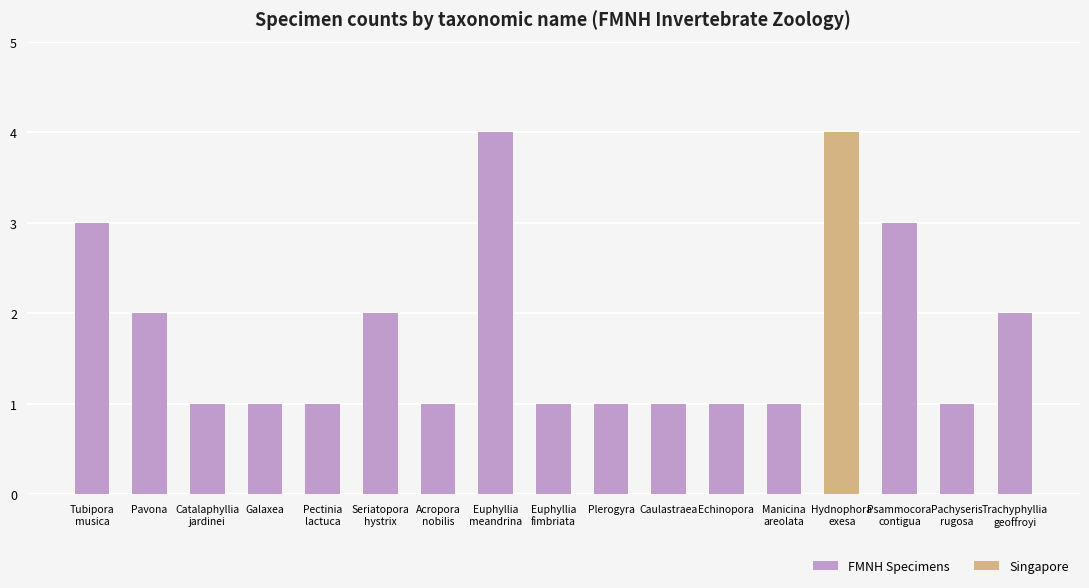

What position from the left is Acropora
nobilis?

7